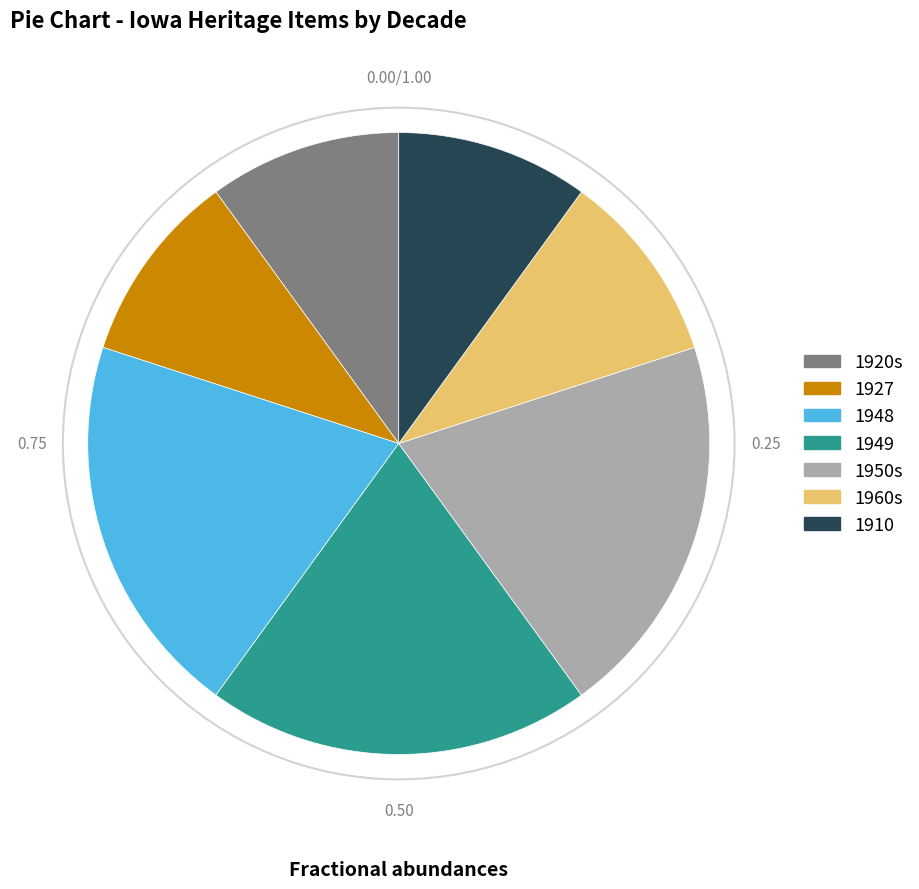

Between 1948 and 1910, which is larger?

1948